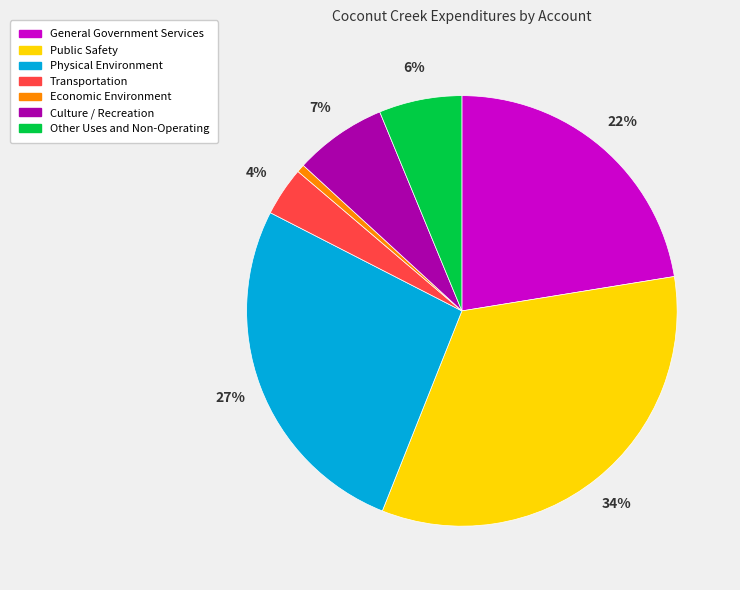

To the nearest percent, what percentage of the pie is Culture / Recreation?

7%